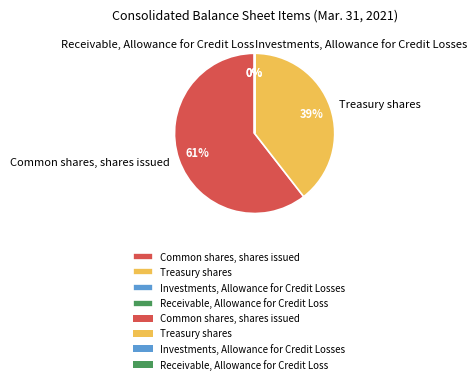

What percentage is NOT represented by Receivable, Allowance for Credit Loss?

100.0%